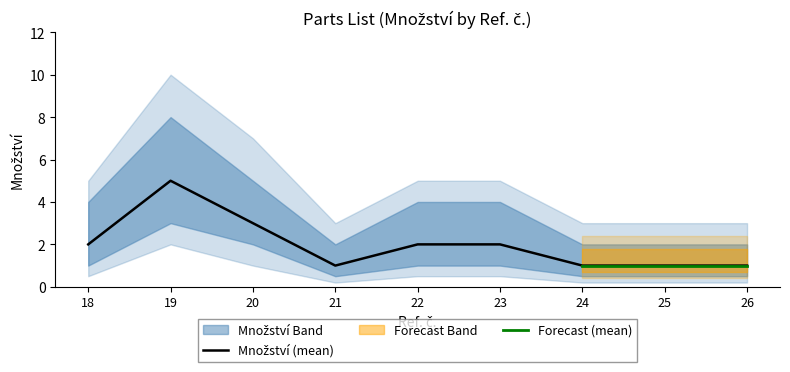

What is the difference between the values at 19 and 21?

4